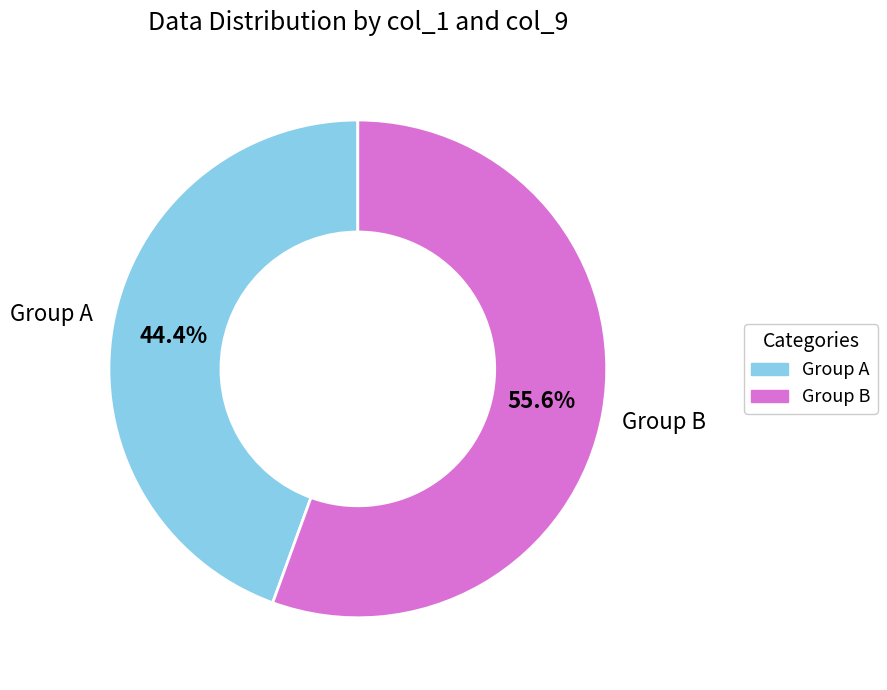

What is the smallest slice in the pie chart?

Group A